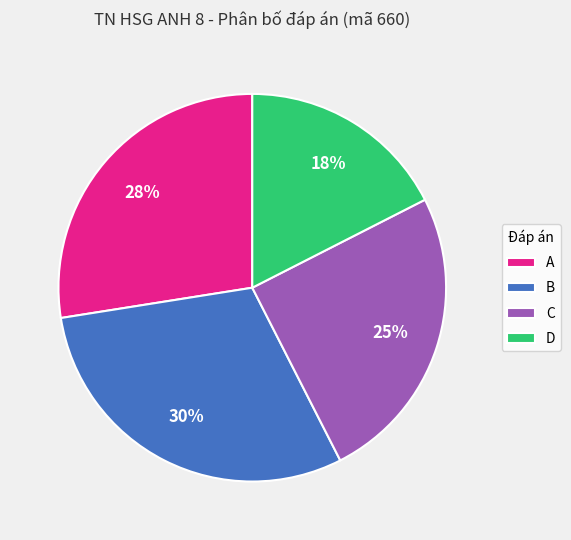

What is the smallest slice in the pie chart?

D